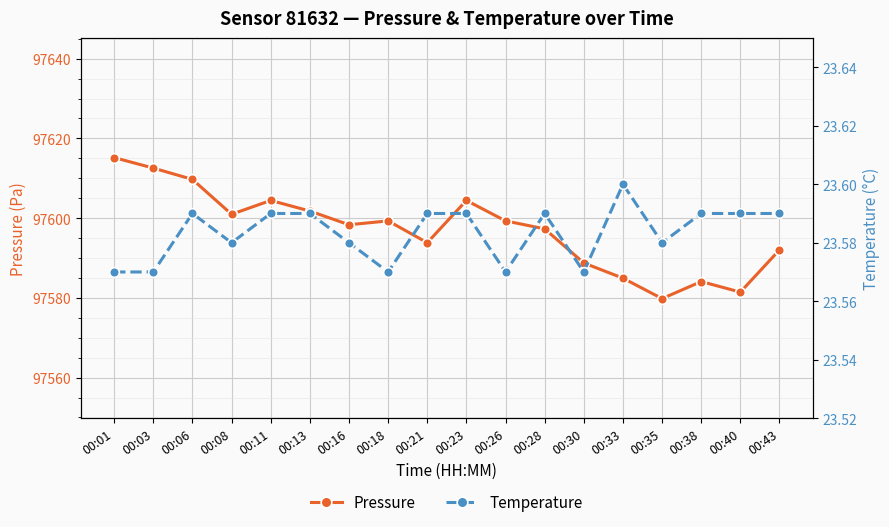

List the series in order of their peak value, highest first.

Pressure, Temperature